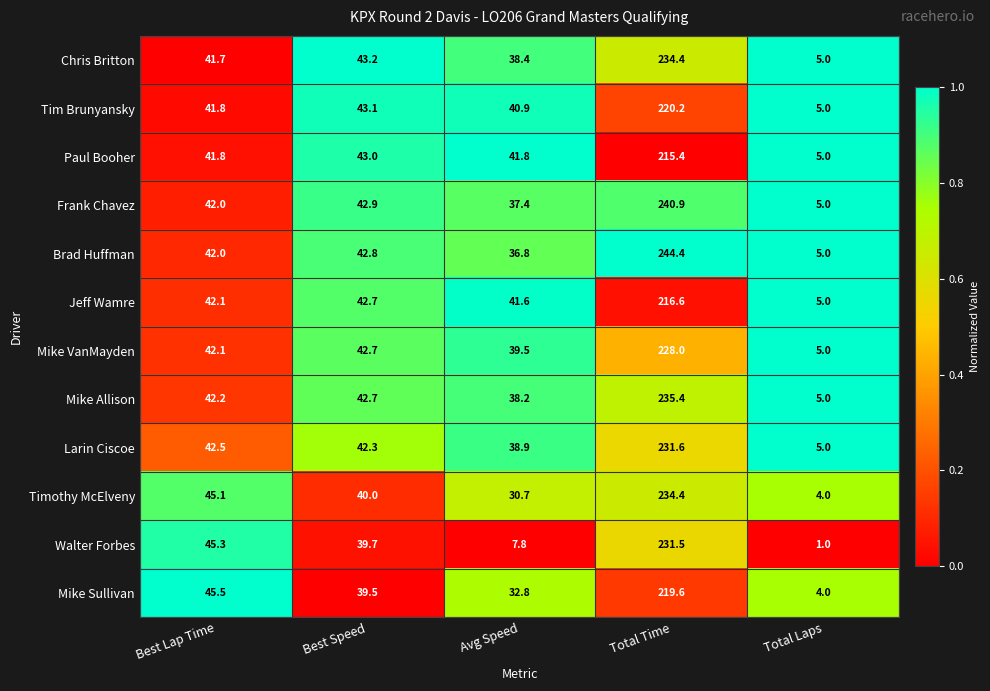

Which series changed the most between Best Lap Time and Avg Speed?

Walter Forbes